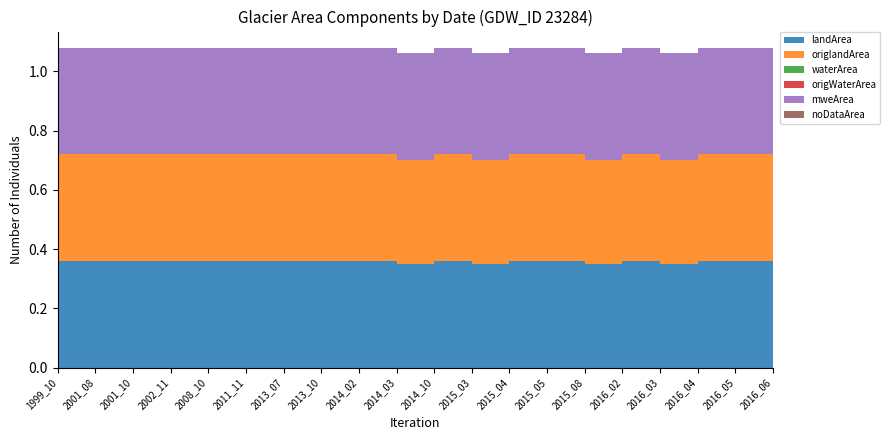

Reading left to right, what are all the values shown in this chart?

landArea: 1999_10=0.4	2001_08=0.4	2001_10=0.4	2002_11=0.4	2008_10=0.4	2011_11=0.4	2013_07=0.4	2013_10=0.4	2014_02=0.4	2014_03=0.3	2014_10=0.4	2015_03=0.3	2015_04=0.4	2015_05=0.4	2015_08=0.3	2016_02=0.4	2016_03=0.3	2016_04=0.4	2016_05=0.4	2016_06=0.4
origlandArea: 1999_10=0.4	2001_08=0.4	2001_10=0.4	2002_11=0.4	2008_10=0.4	2011_11=0.4	2013_07=0.4	2013_10=0.4	2014_02=0.4	2014_03=0.3	2014_10=0.4	2015_03=0.3	2015_04=0.4	2015_05=0.4	2015_08=0.3	2016_02=0.4	2016_03=0.3	2016_04=0.4	2016_05=0.4	2016_06=0.4
waterArea: 1999_10=0.0	2001_08=0.0	2001_10=0.0	2002_11=0.0	2008_10=0.0	2011_11=0.0	2013_07=0.0	2013_10=0.0	2014_02=0.0	2014_03=0.0	2014_10=0.0	2015_03=0.0	2015_04=0.0	2015_05=0.0	2015_08=0.0	2016_02=0.0	2016_03=0.0	2016_04=0.0	2016_05=0.0	2016_06=0.0
origWaterArea: 1999_10=0.0	2001_08=0.0	2001_10=0.0	2002_11=0.0	2008_10=0.0	2011_11=0.0	2013_07=0.0	2013_10=0.0	2014_02=0.0	2014_03=0.0	2014_10=0.0	2015_03=0.0	2015_04=0.0	2015_05=0.0	2015_08=0.0	2016_02=0.0	2016_03=0.0	2016_04=0.0	2016_05=0.0	2016_06=0.0
mweArea: 1999_10=0.4	2001_08=0.4	2001_10=0.4	2002_11=0.4	2008_10=0.4	2011_11=0.4	2013_07=0.4	2013_10=0.4	2014_02=0.4	2014_03=0.4	2014_10=0.4	2015_03=0.4	2015_04=0.4	2015_05=0.4	2015_08=0.4	2016_02=0.4	2016_03=0.4	2016_04=0.4	2016_05=0.4	2016_06=0.4
noDataArea: 1999_10=0.0	2001_08=0.0	2001_10=0.0	2002_11=0.0	2008_10=0.0	2011_11=0.0	2013_07=0.0	2013_10=0.0	2014_02=0.0	2014_03=0.0	2014_10=0.0	2015_03=0.0	2015_04=0.0	2015_05=0.0	2015_08=0.0	2016_02=0.0	2016_03=0.0	2016_04=0.0	2016_05=0.0	2016_06=0.0